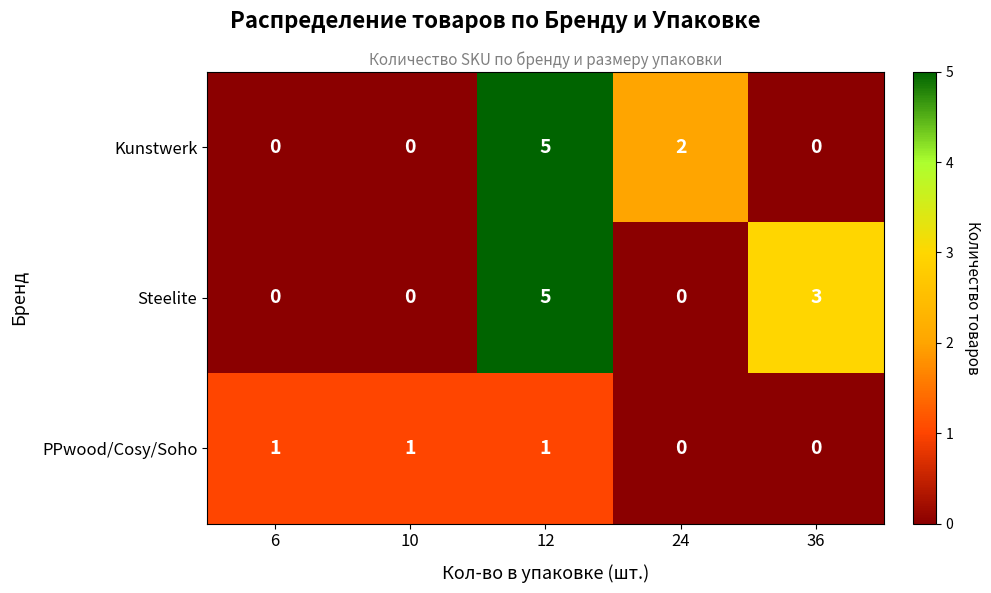

At which category is the sum across all series the highest?

12